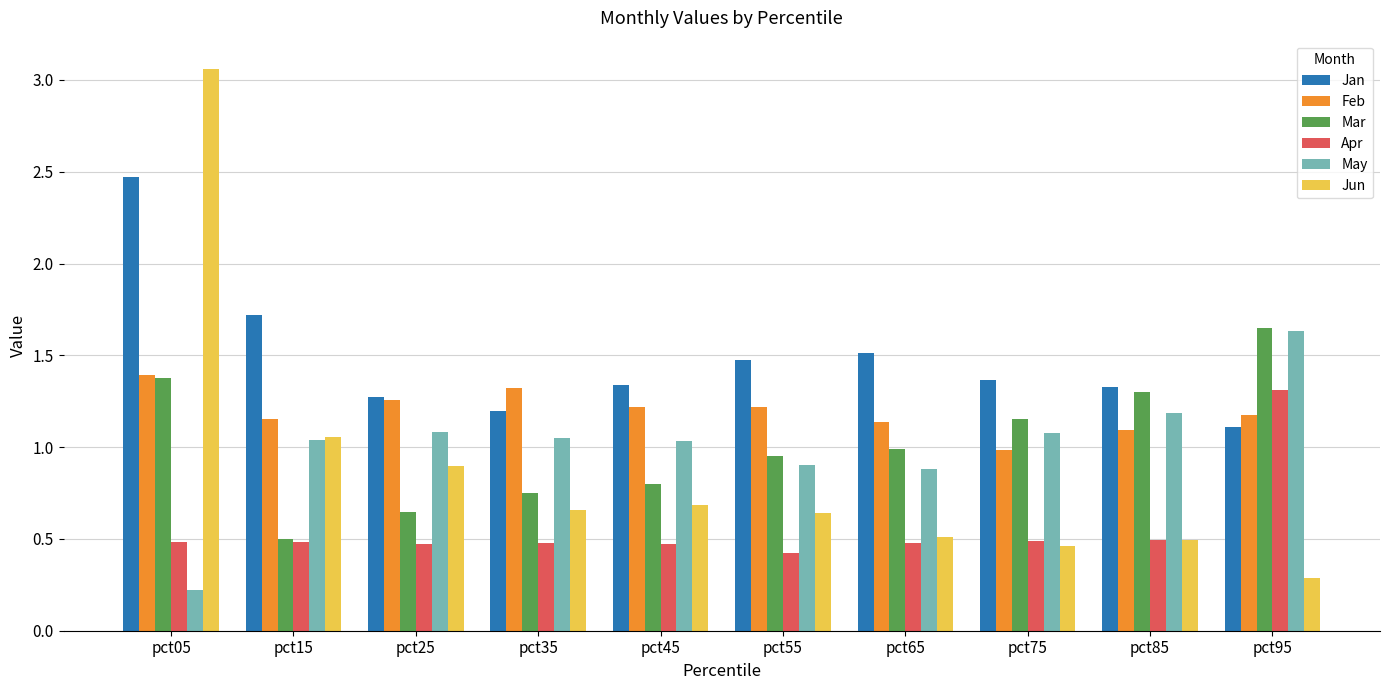

Where does the Feb series first go above 1?

pct05